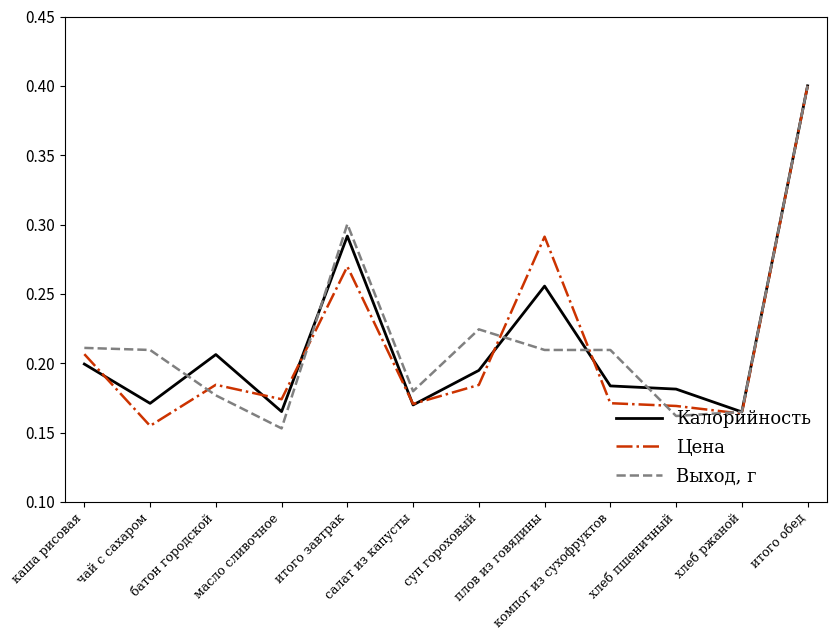

What is the maximum value for Цена?

0.4